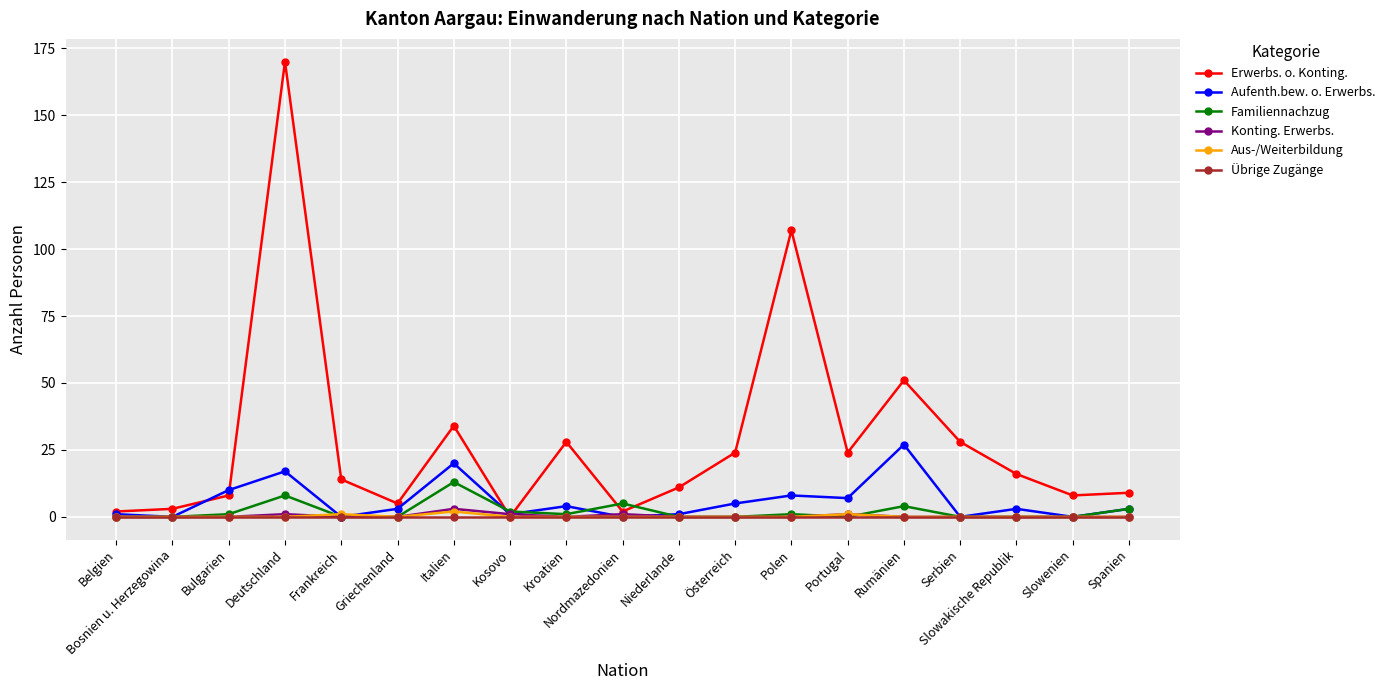

What is the label of the 10th point from the left?

Nordmazedonien